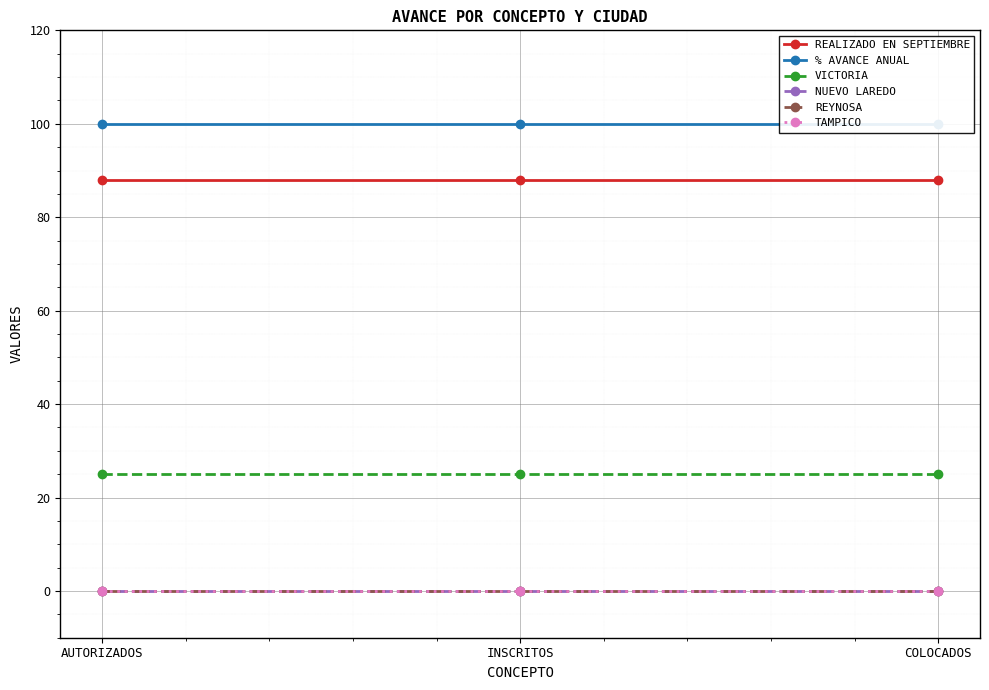

Which has a higher value, COLOCADOS or INSCRITOS?

COLOCADOS